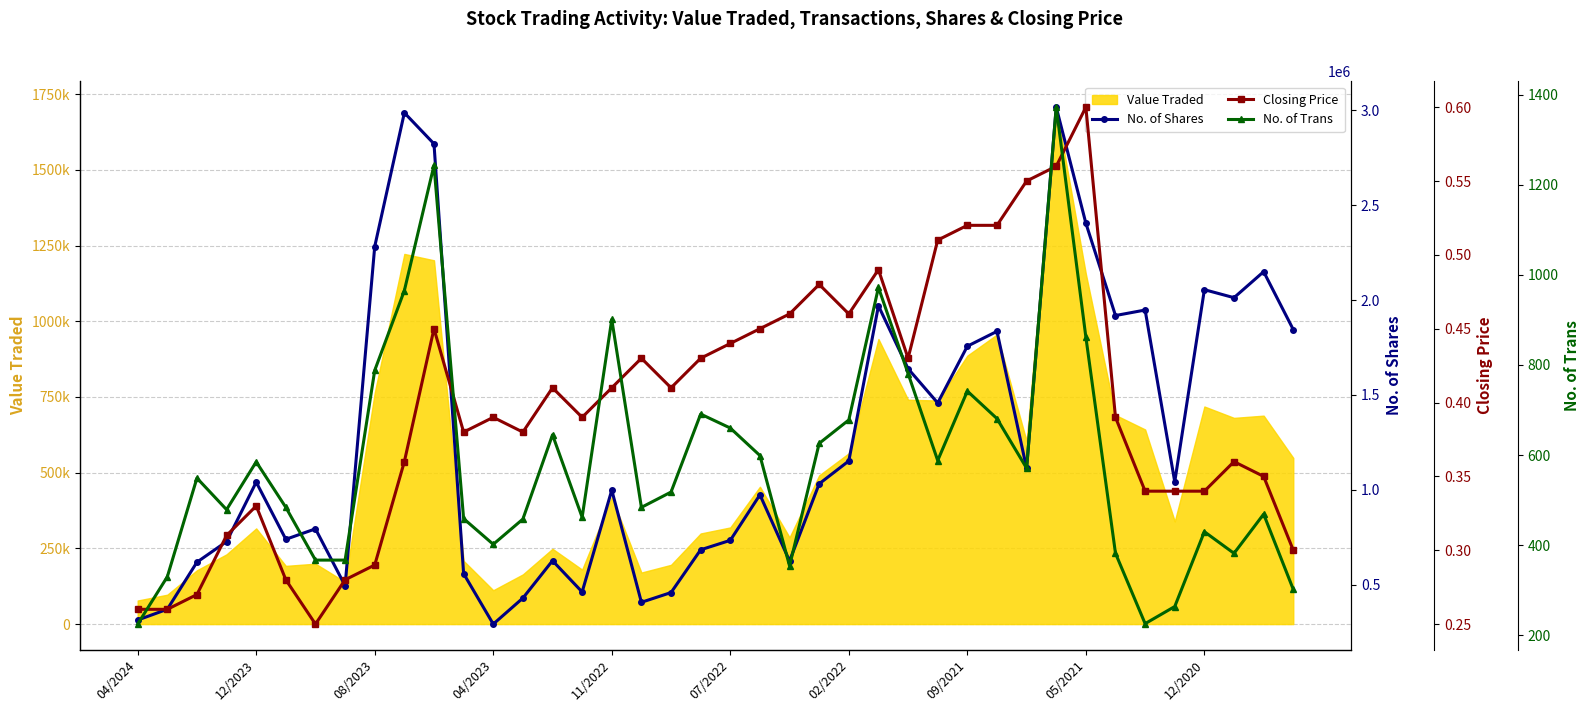

What is the total value across all series at 33?

1918629.4